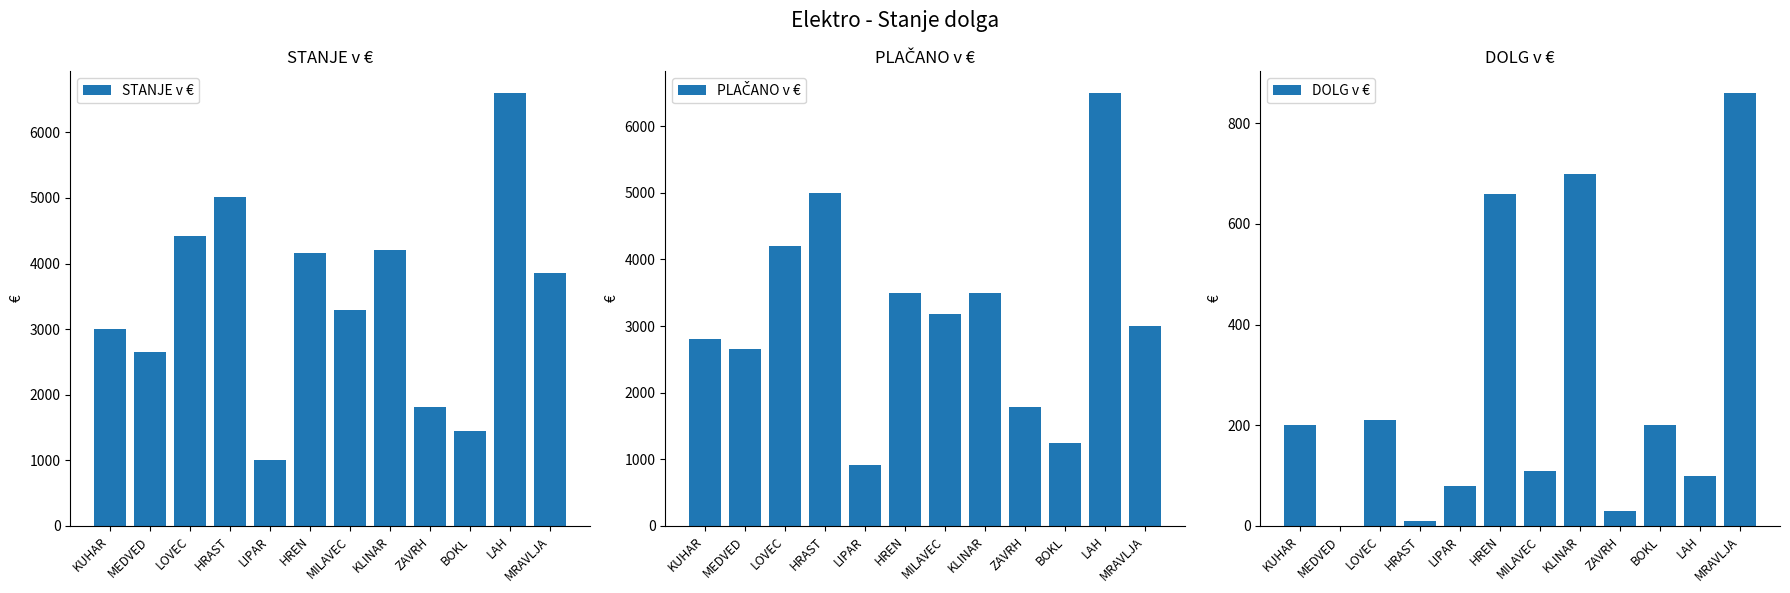

How many bars are there in total?

36